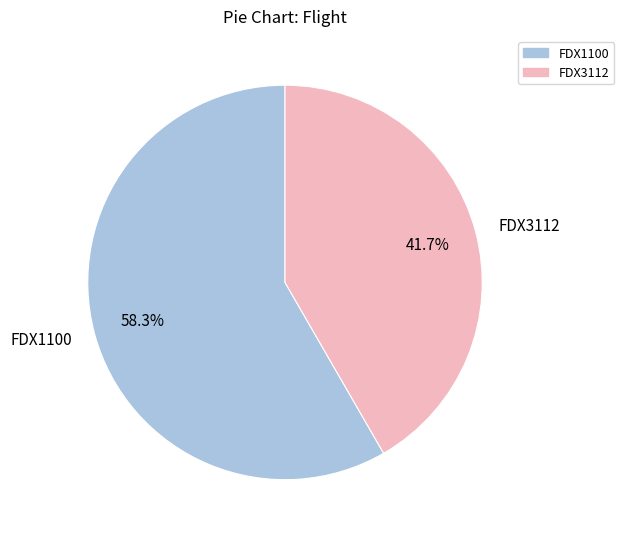

Which has a higher value, FDX1100 or FDX3112?

FDX1100